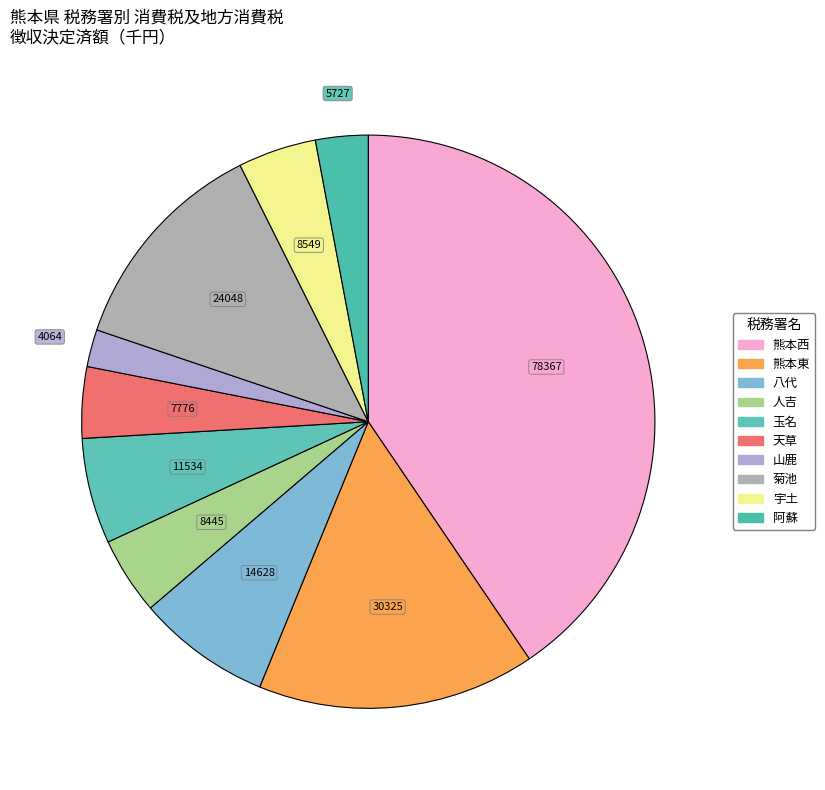

What is the smallest slice in the pie chart?

山鹿